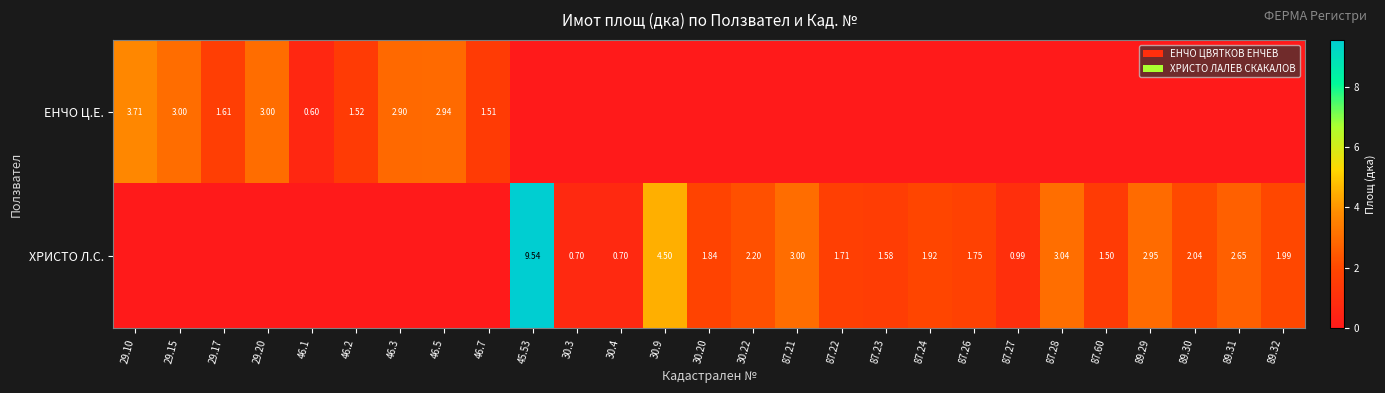

Is the value of ХРИСТО Л.С. at 89.29 greater than the value of ЕНЧО Ц.Е. at 29.15?

No